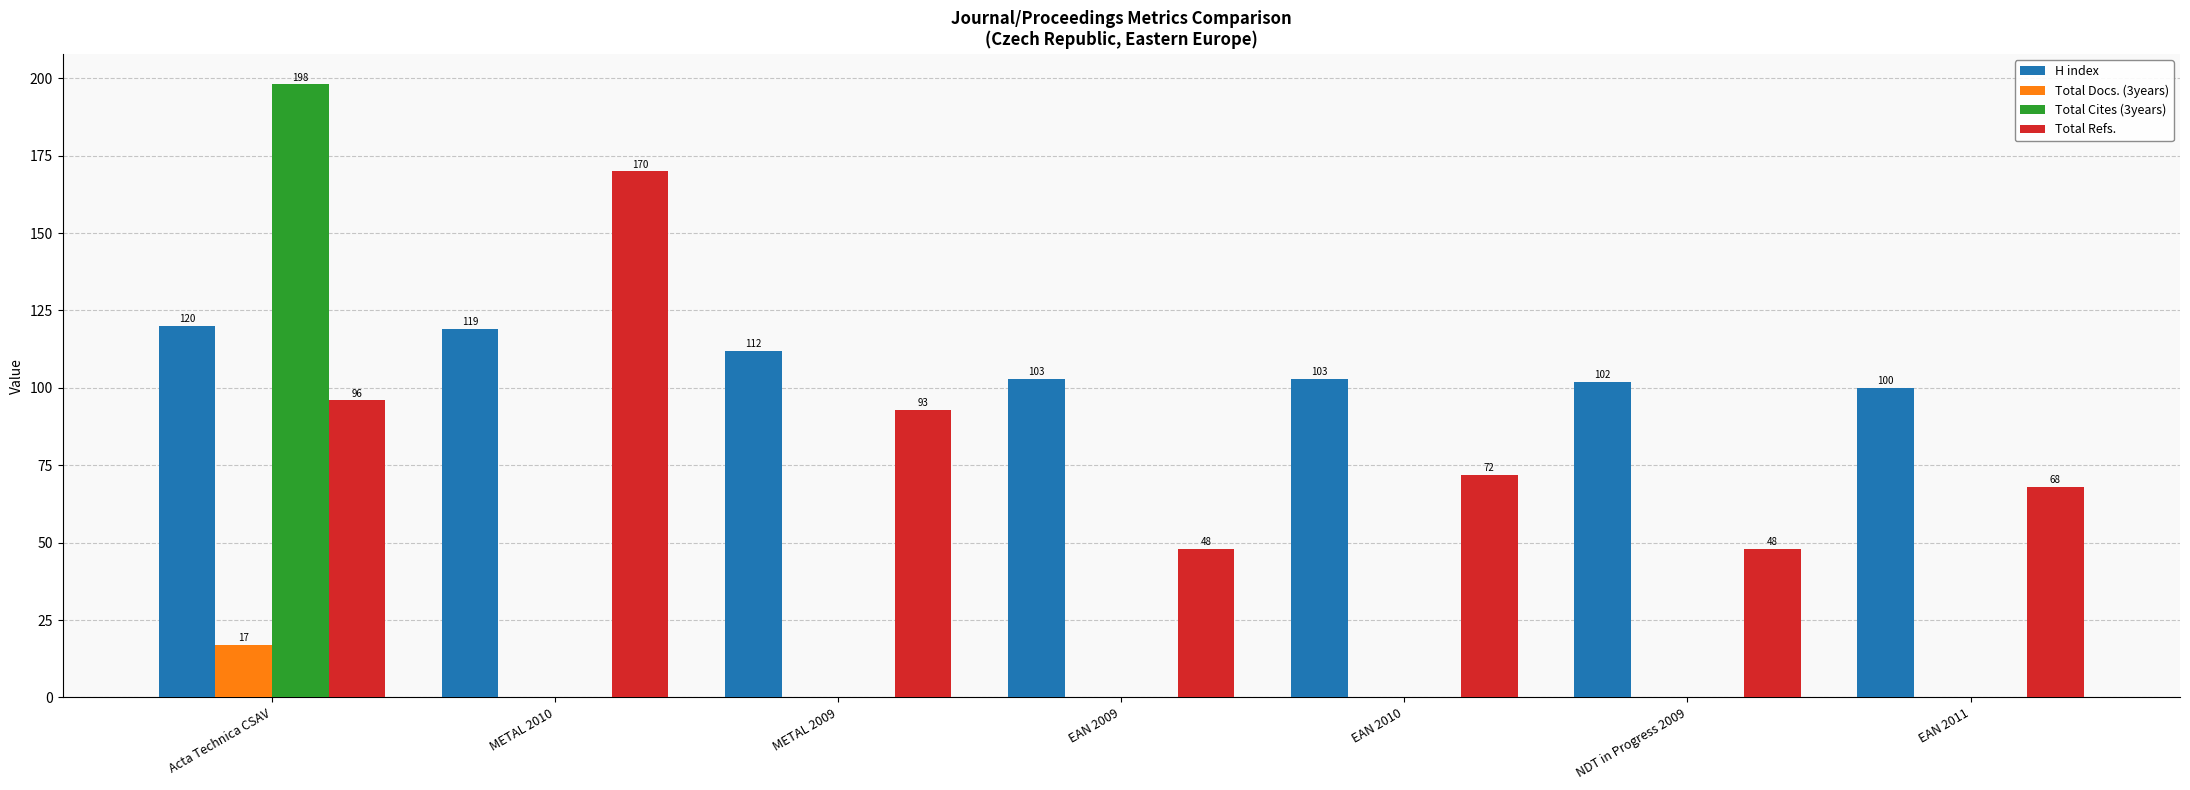

Which series has the widest spread of values?

Total Cites (3years)